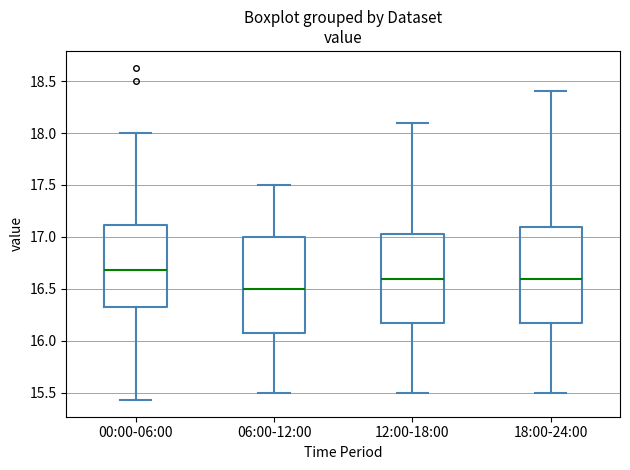

Where is the upper edge of the box for 06:00-12:00 on the y-axis? The values are not printed on the chart, so give them approximately, as read against the axis.

17.00